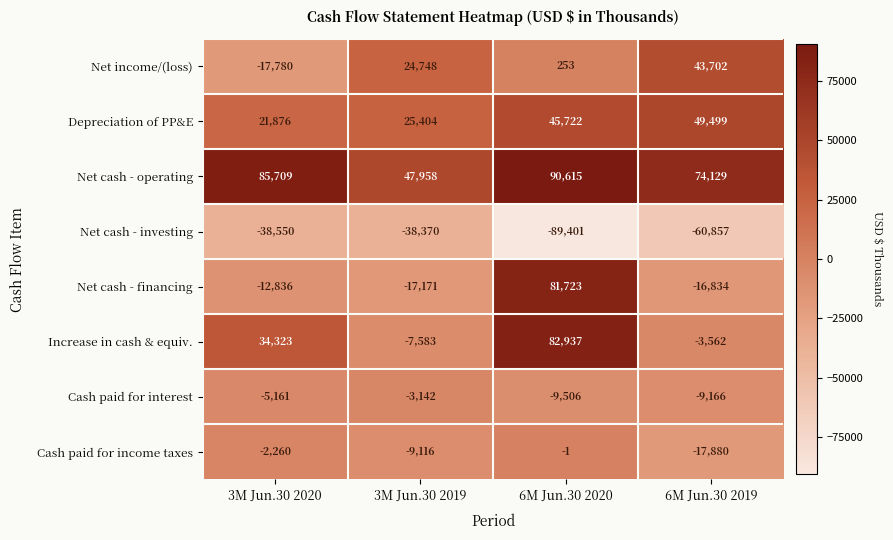

Which series has the largest range (max minus min)?

Net cash - financing